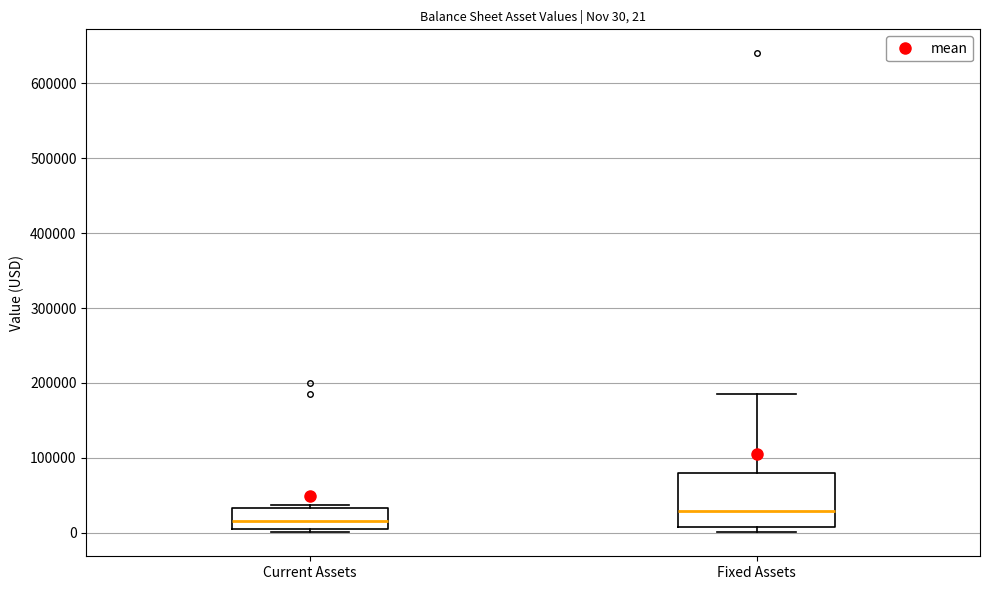

Which box has the highest median line?

Fixed Assets